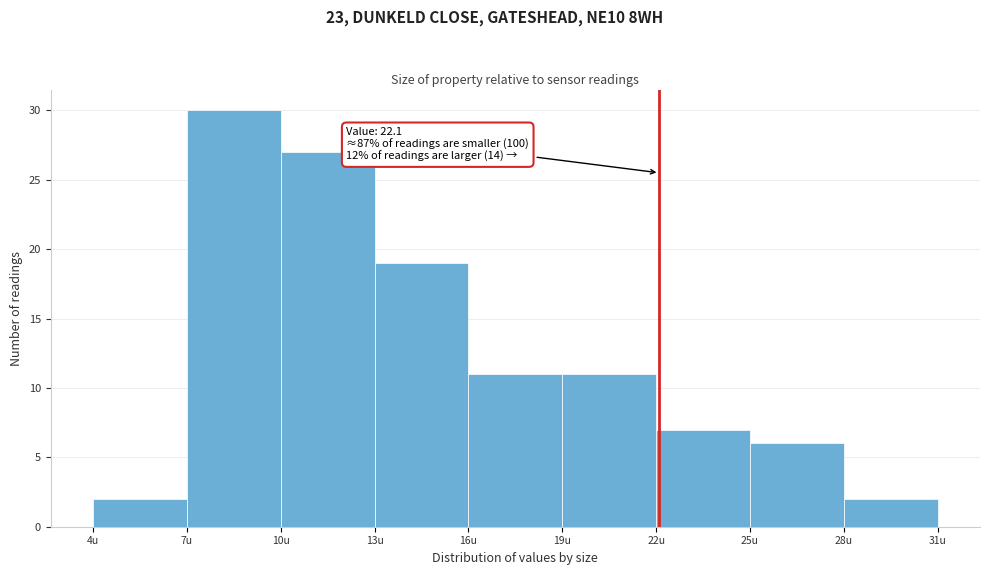

Over which range of the x-axis is the bar tallest?

7 to 10